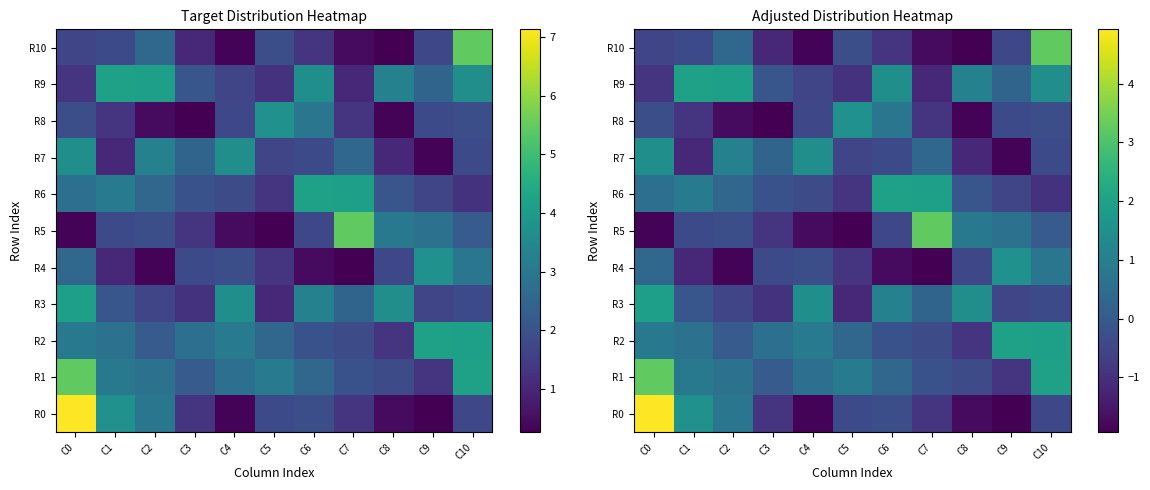

Rank the series by their maximum value, from lowest to highest.

R7, R4, R8, R3, R2, R6, R9, R1, R5, R10, R0